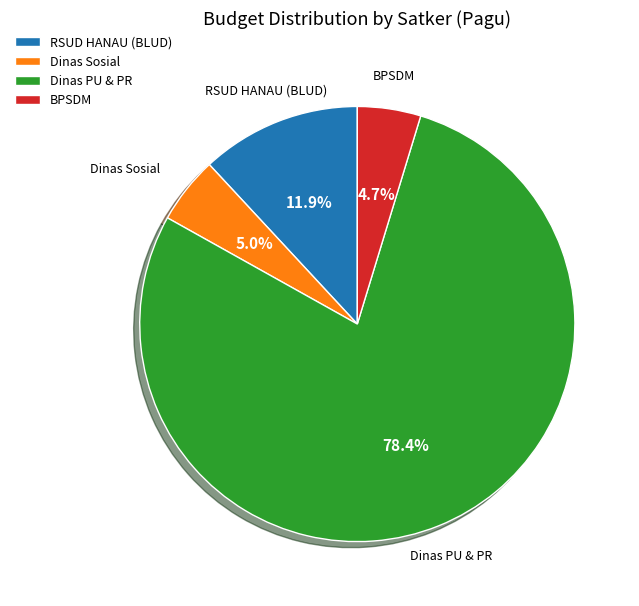

What is the ratio of the value at RSUD HANAU (BLUD) to the value at Dinas Sosial?

2.4